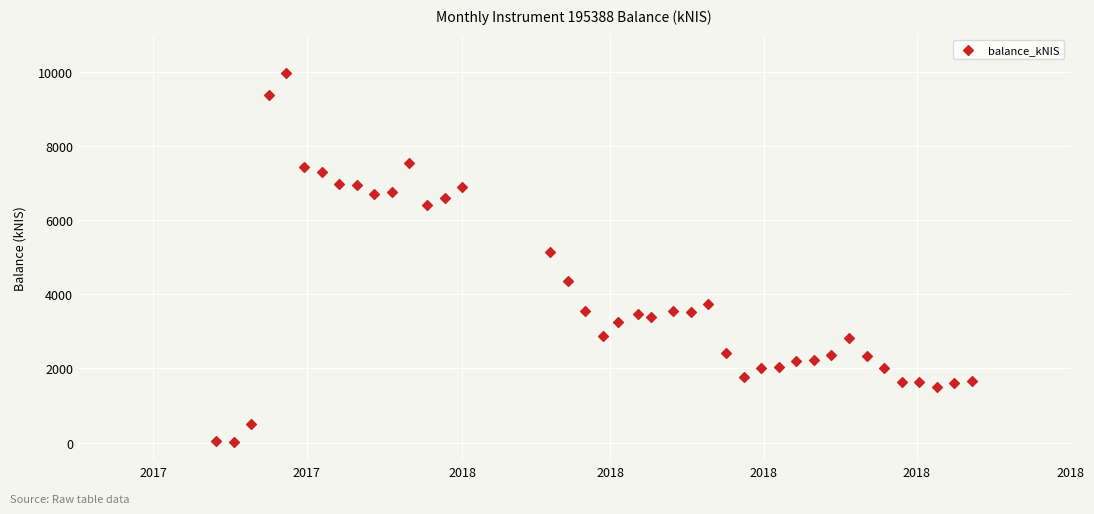

What Y value in the scatter plot is closest to 4989?

5133.4